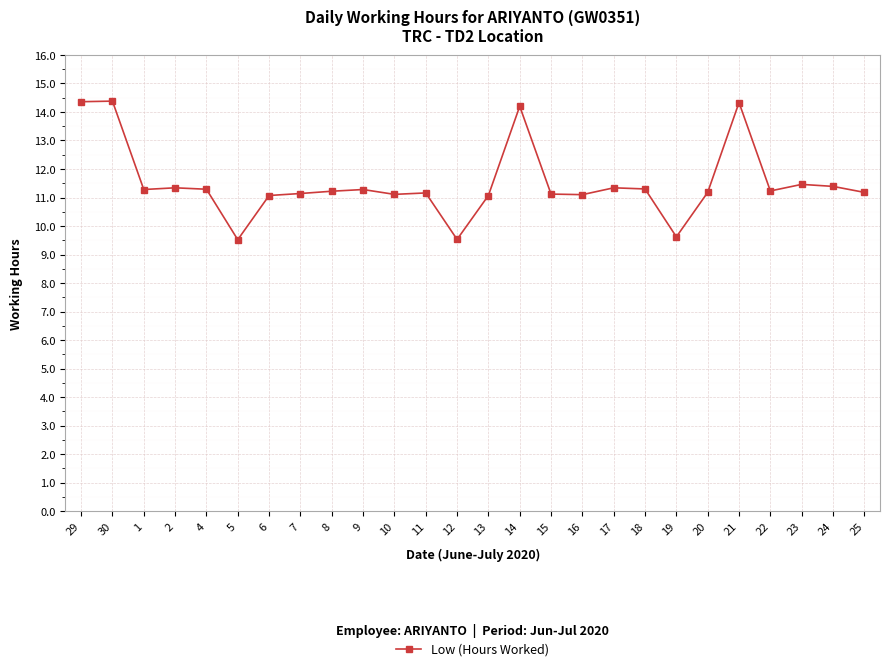

What is the maximum value shown in the chart?

14.4